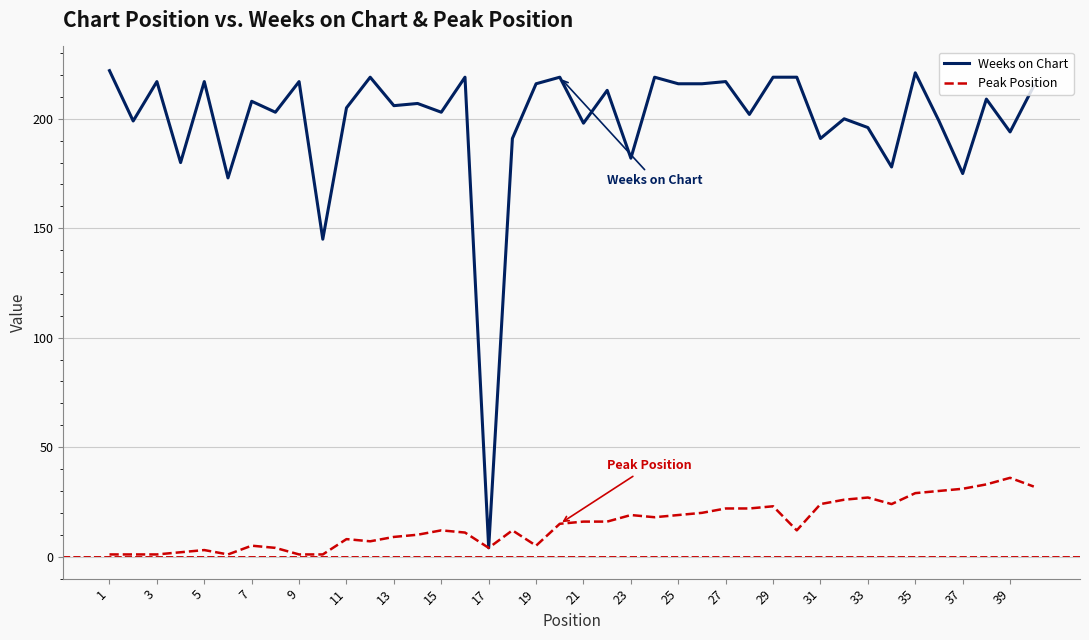

What is the highest value of the Peak Position series?

36